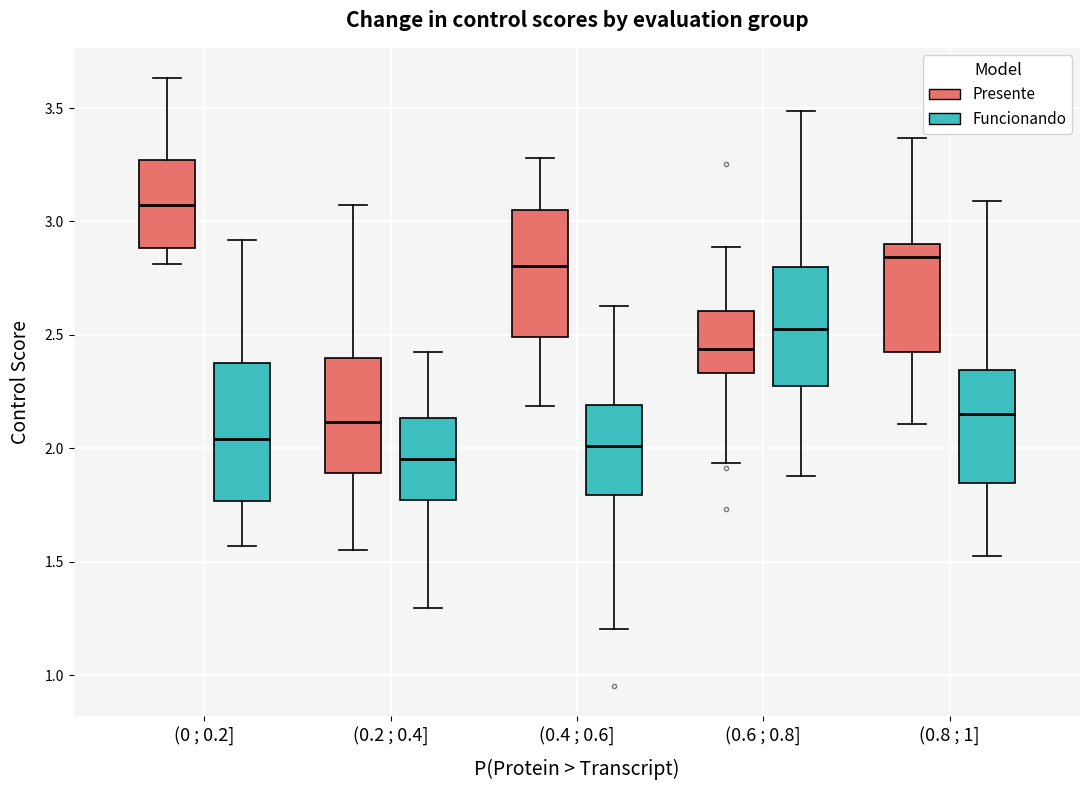

Comparing the boxes themselves (not the whiskers), which one is the tallest?

(0 ; 0.2] (Funcionando)